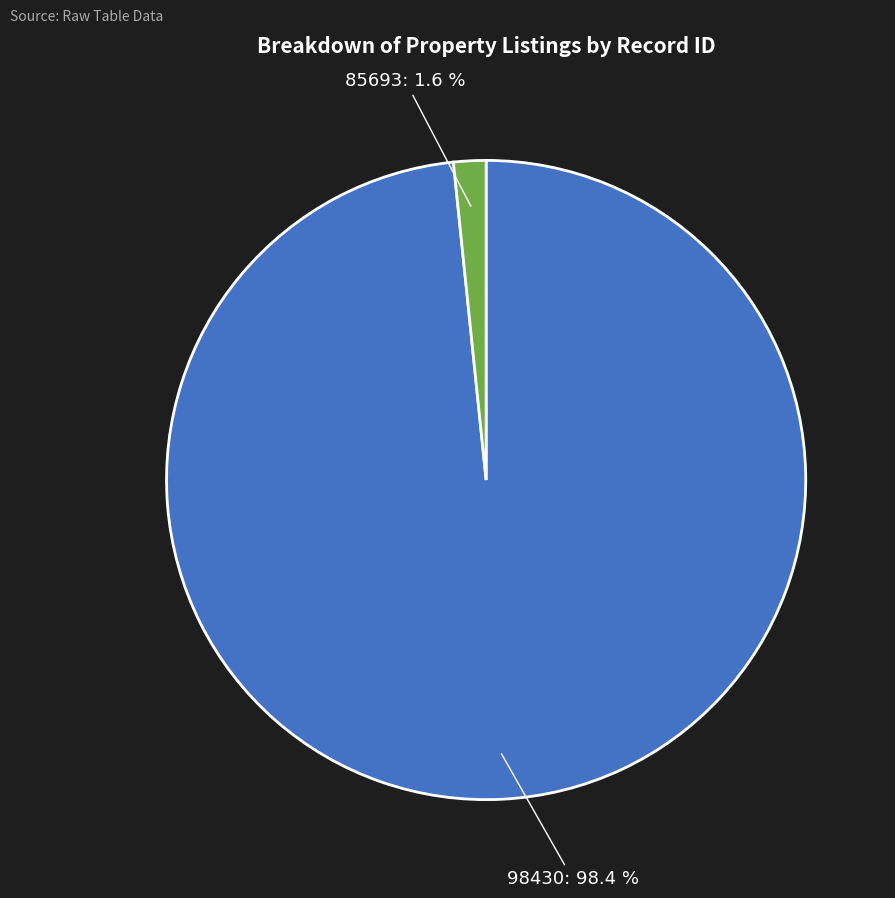

To the nearest percent, what portion does 85693 represent?

2%